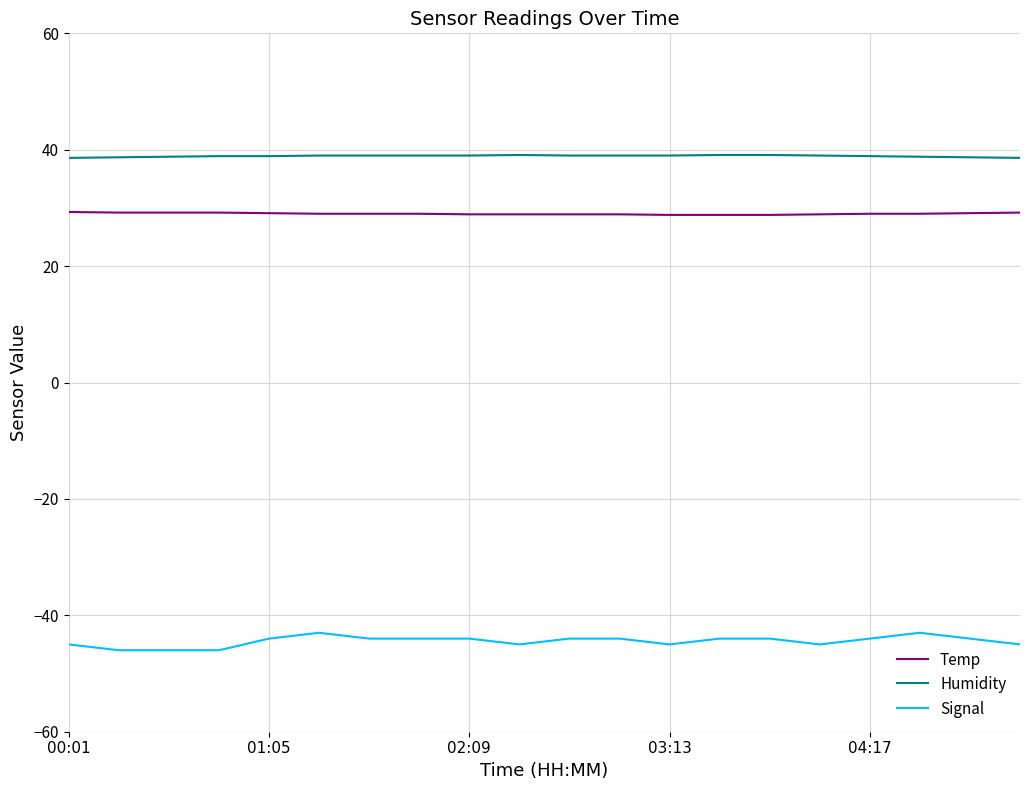

List the series in order of their peak value, highest first.

Humidity, Temp, Signal